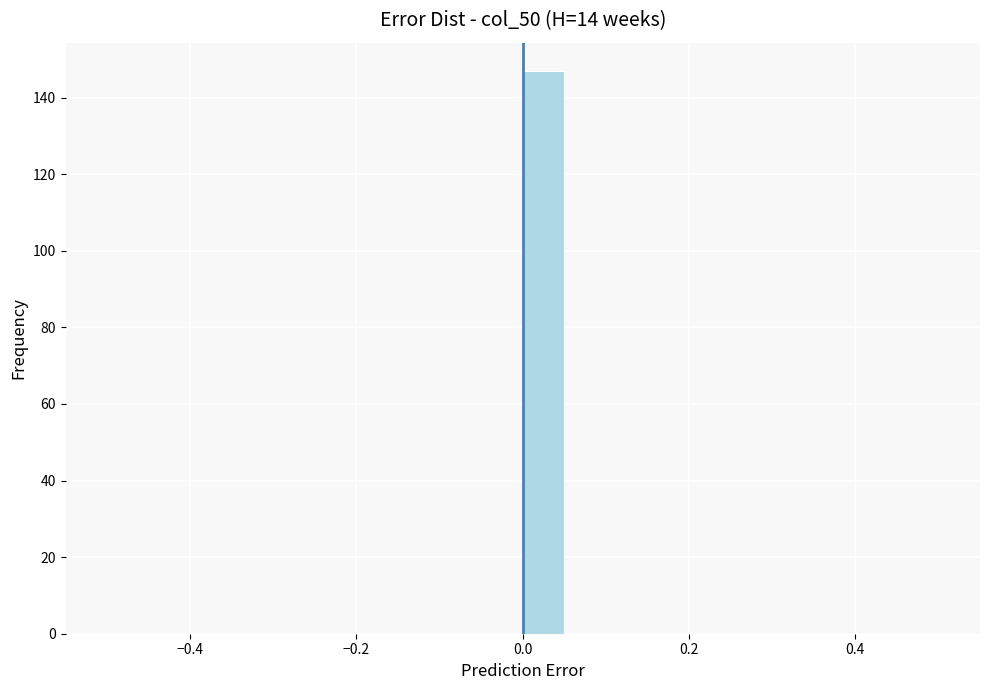

Around what value on the x-axis is the tallest bar? Give the approximate position of its centre, as read against the axis.

0.02